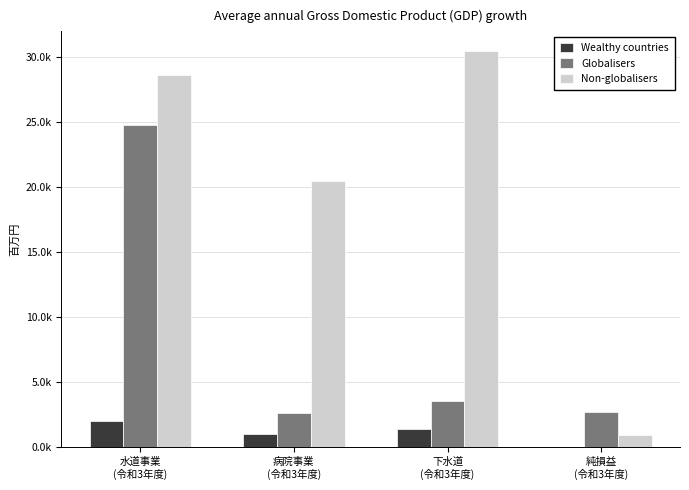

What is the sum of all Non-globalisers values?

80578.1